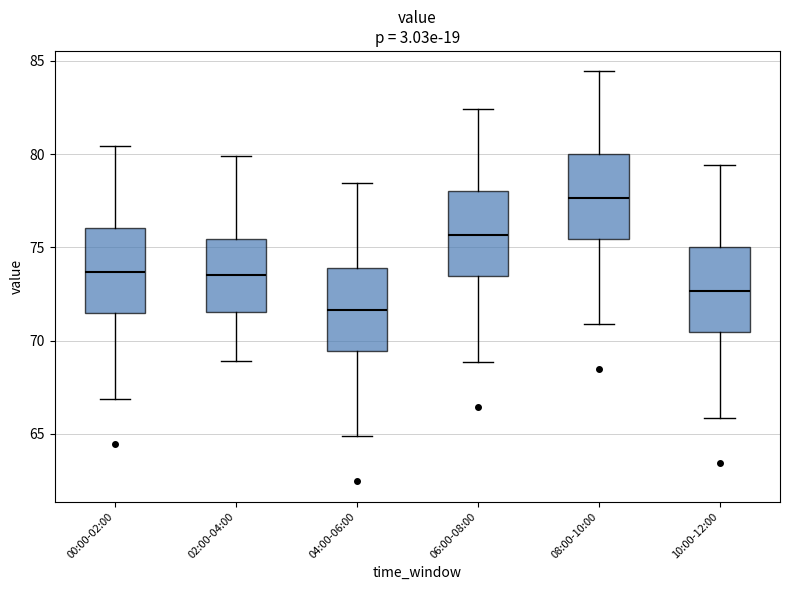

Reading left to right, read every box against the y-axis: the position of its median line, the range the box covers, and the ends of its whiskers. The values are not printed on the chart, so give them approximately, as read against the axis.

00:00-02:00: median 73.5, box 71.5 to 76.0, whiskers 67.0 to 80.5
02:00-04:00: median 73.5, box 71.5 to 75.5, whiskers 69.0 to 80.0
04:00-06:00: median 71.5, box 69.5 to 74.0, whiskers 65.0 to 78.5
06:00-08:00: median 75.5, box 73.5 to 78.0, whiskers 69.0 to 82.5
08:00-10:00: median 77.5, box 75.5 to 80.0, whiskers 71.0 to 84.5
10:00-12:00: median 72.5, box 70.5 to 75.0, whiskers 66.0 to 79.5